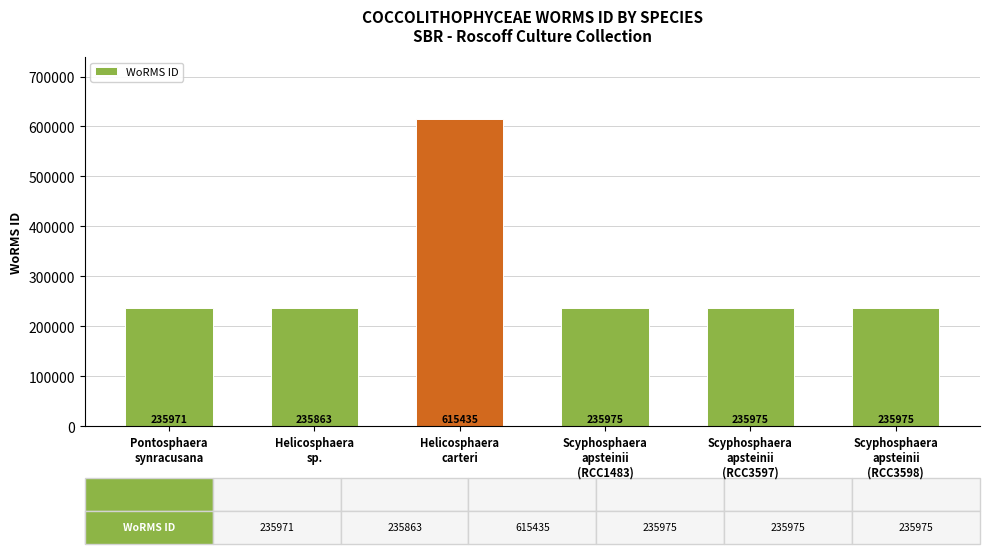

Reading left to right, what are all the values shown in this chart?

Pontosphaera
synracusana=235971	Helicosphaera
sp.=235863	Helicosphaera
carteri=615435	Scyphosphaera
apsteinii
(RCC1483)=235975	Scyphosphaera
apsteinii
(RCC3597)=235975	Scyphosphaera
apsteinii
(RCC3598)=235975